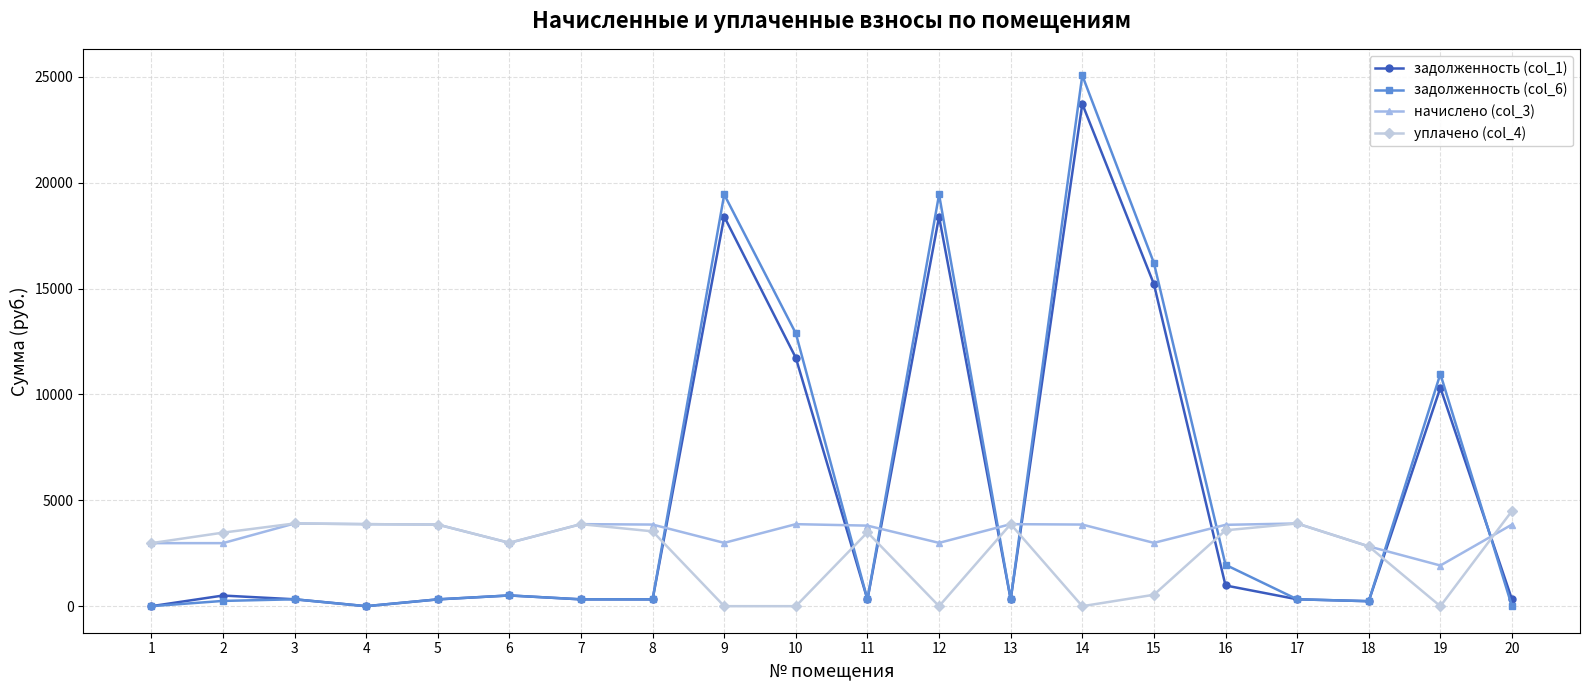

Which series has the largest range (max minus min)?

задолженность (col_6)